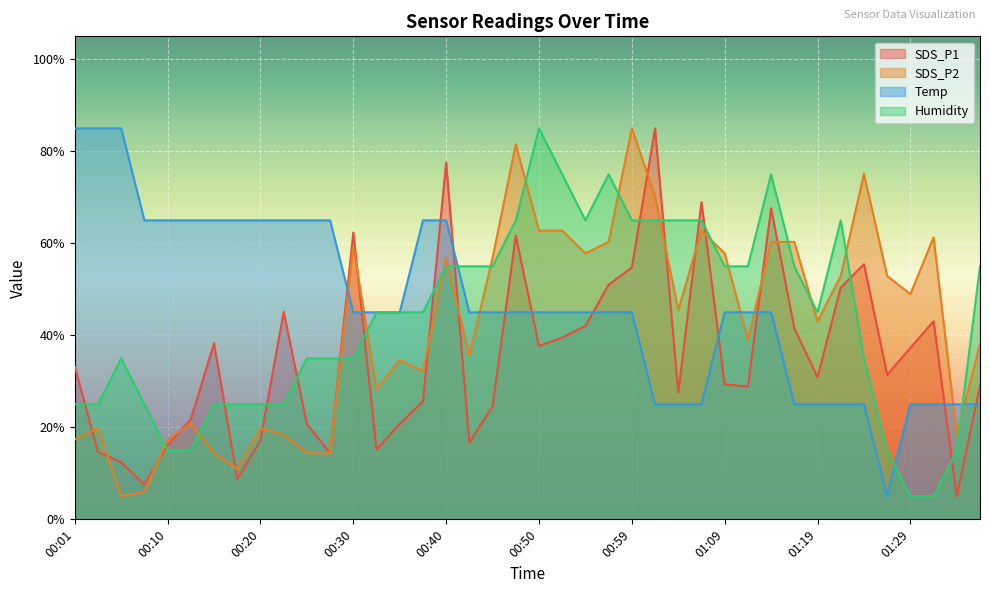

How many interior local valleys does the SDS_P1 series have?

11